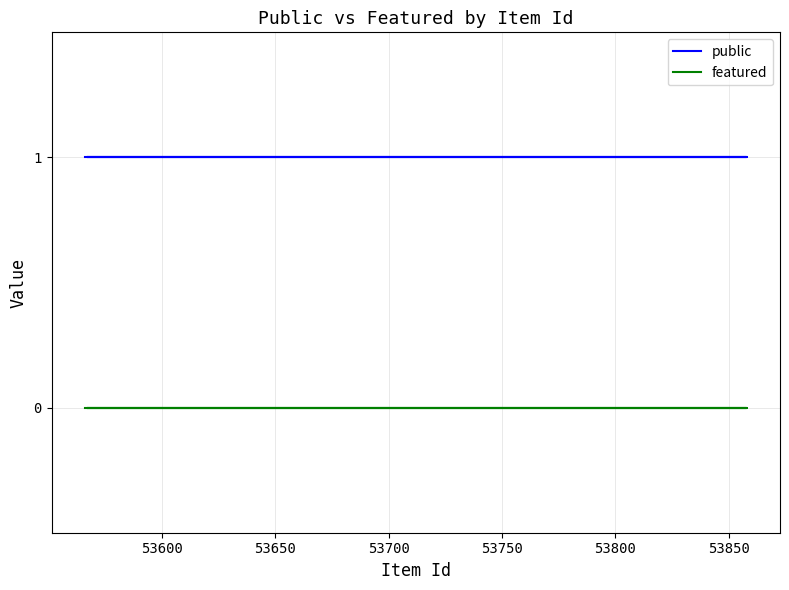

The featured series shows 0 at 53650. True or false?

True